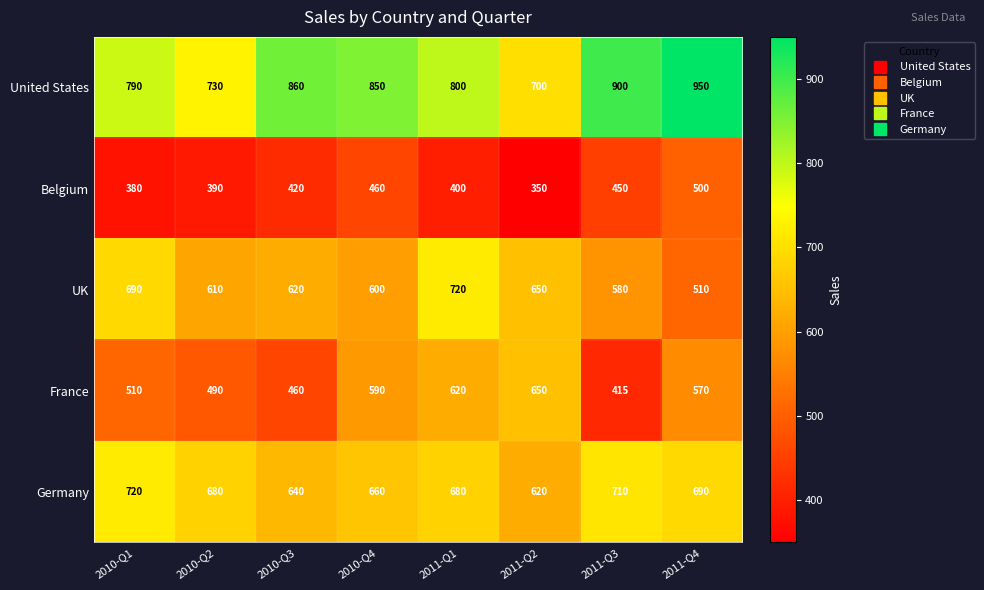

Rank the categories by Belgium value from lowest to highest.

2011-Q2, 2010-Q1, 2010-Q2, 2011-Q1, 2010-Q3, 2011-Q3, 2010-Q4, 2011-Q4